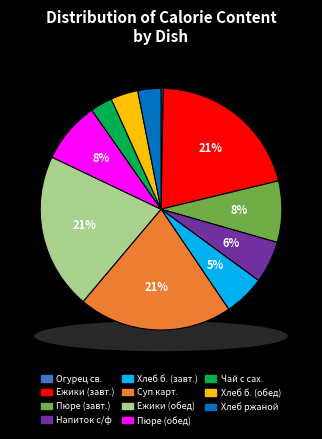

Between Напиток из с/ф and Хлеб 1/с йод (обед), which is larger?

Напиток из с/ф